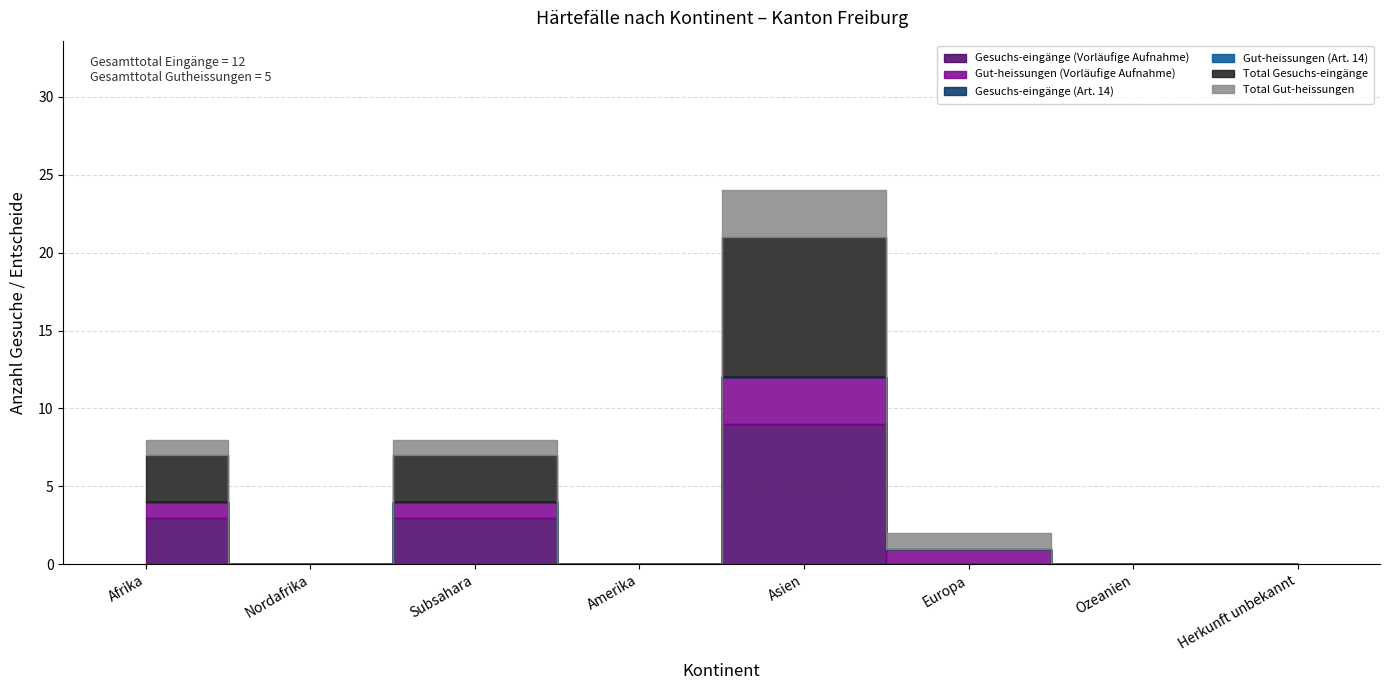

Between Afrika and Subsahara, which series saw the biggest shift?

Gesuchs-eingänge (Vorläufige Aufnahme)